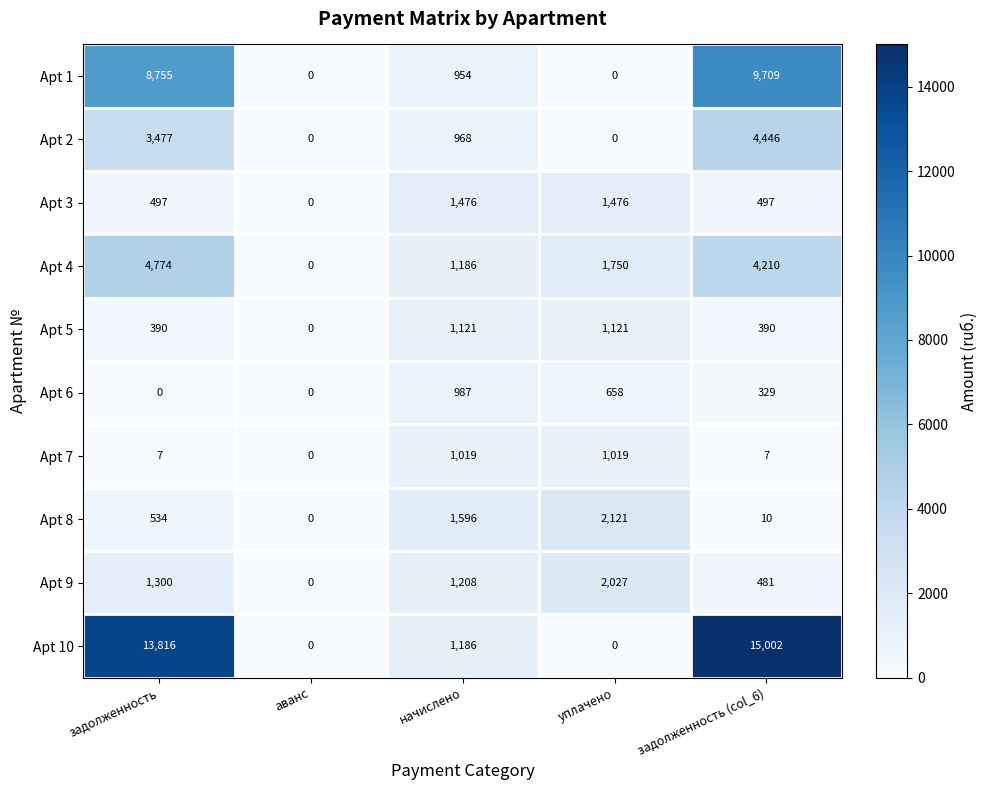

Is it true that Apt 10 equals 9335 at задолженность?

False